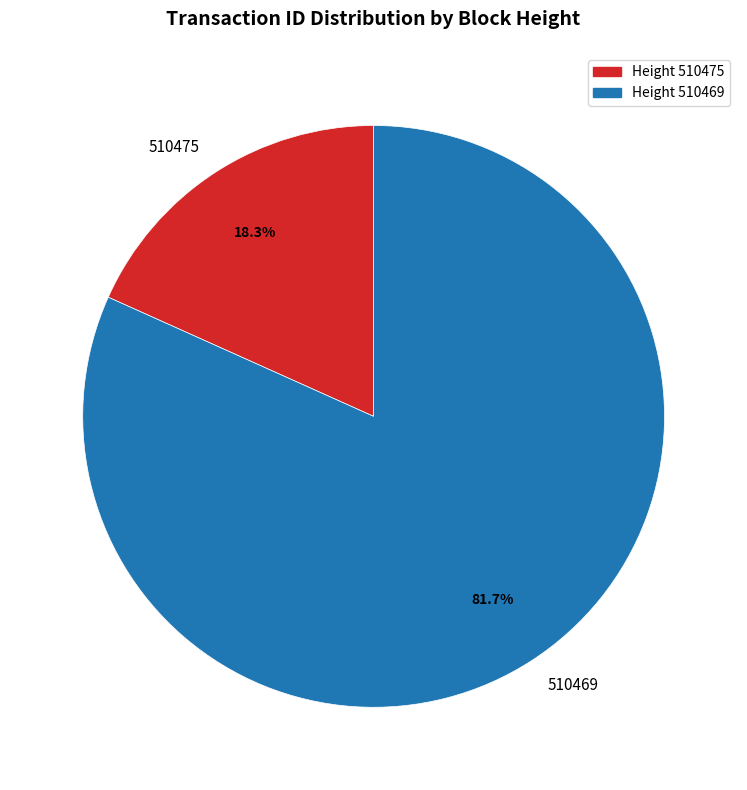

Rank the categories by value from lowest to highest.

510475, 510469